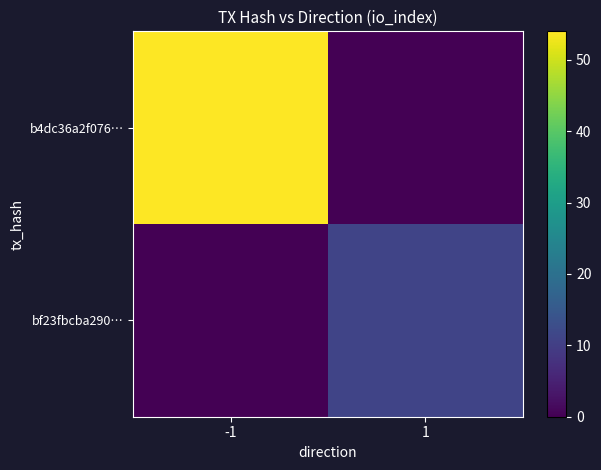

At which category is the sum across all series the highest?

-1